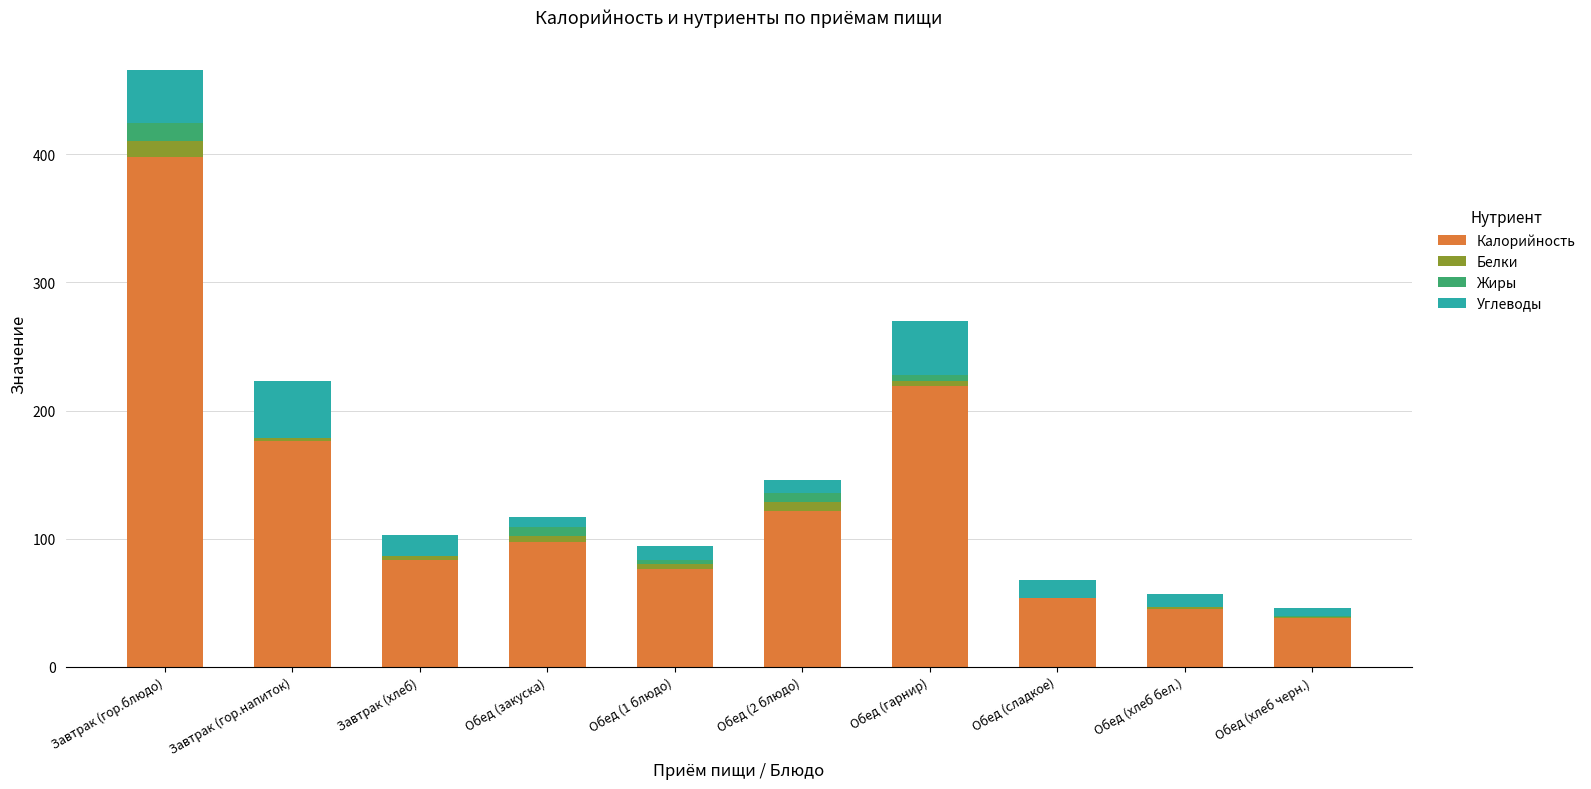

Which category has the highest value in the Калорийность series?

Завтрак (гор.блюдо)